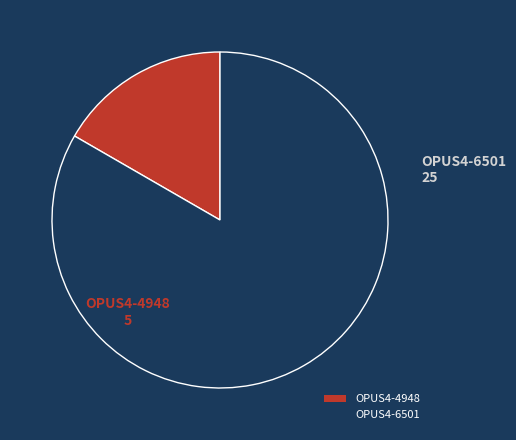

How many slices are in this pie chart?

2